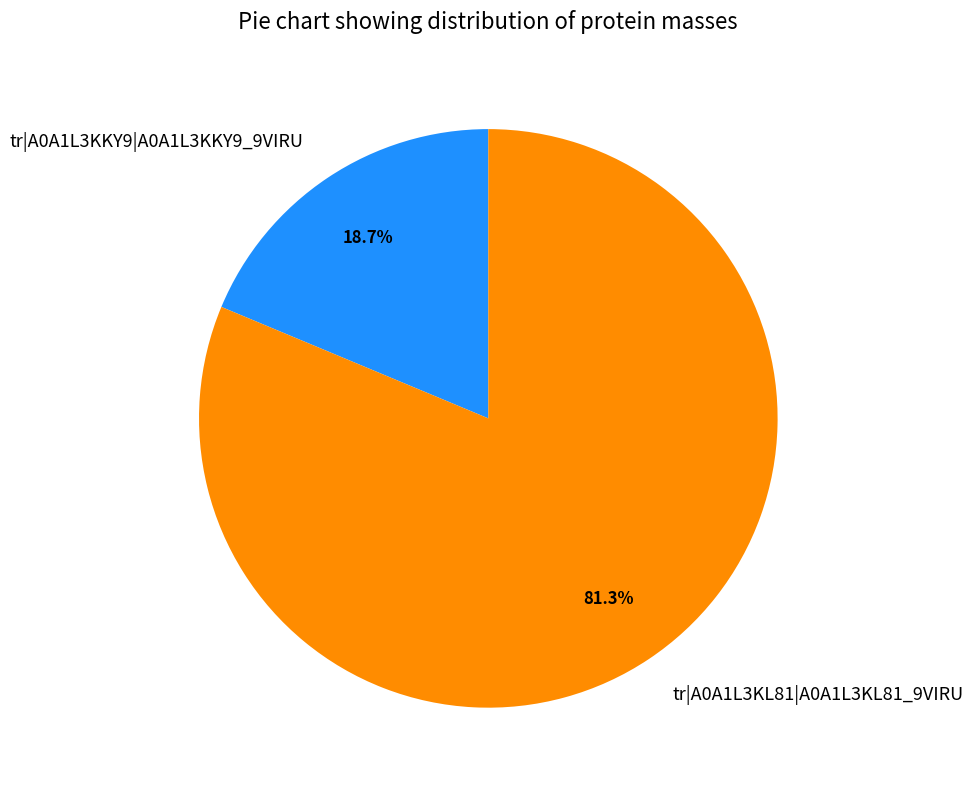

How many slices are in this pie chart?

2